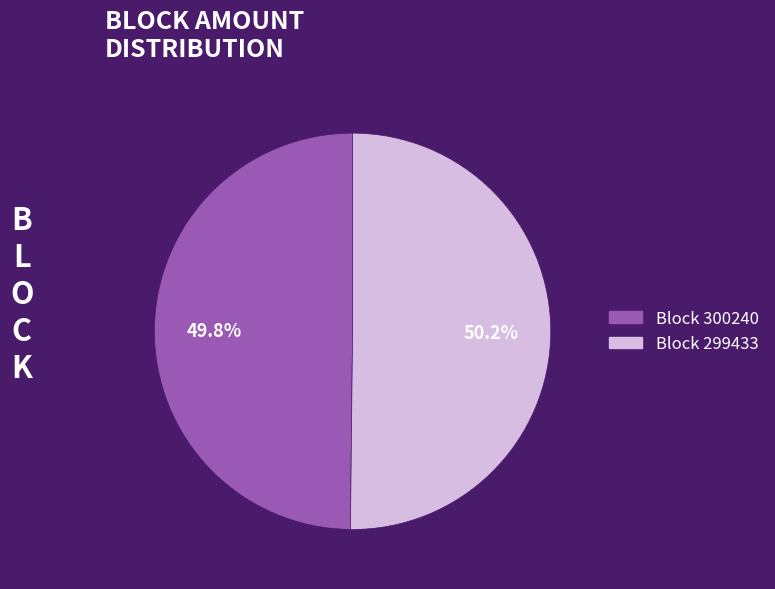

Is there any slice that represents more than half of the pie?

Yes